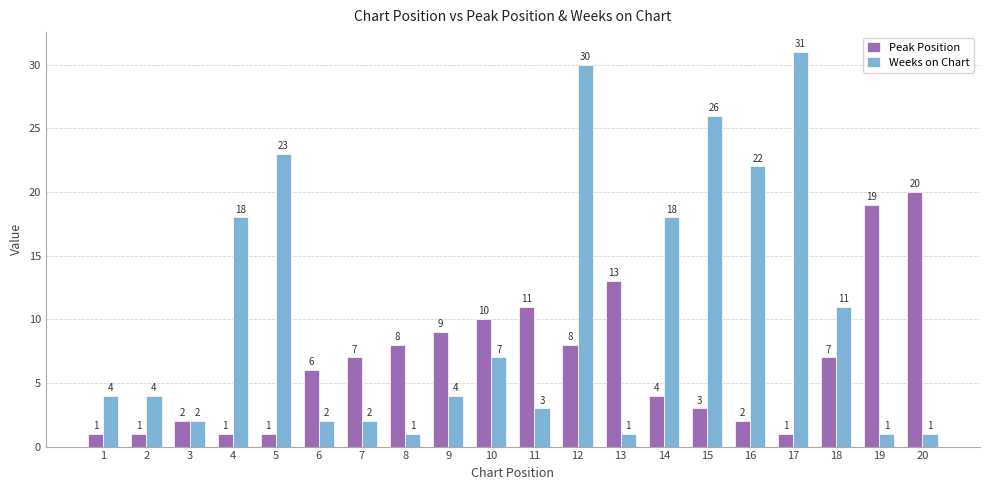

Rank the series by their average value, from highest to lowest.

Weeks on Chart, Peak Position